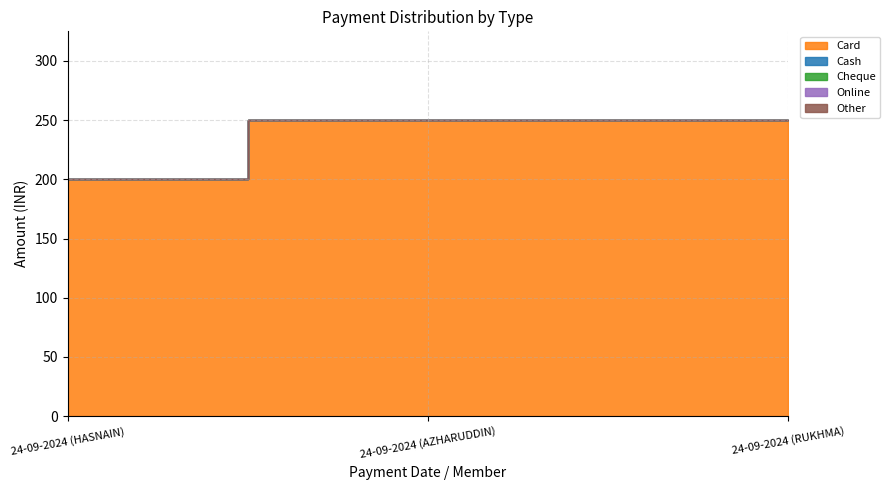

What position from the left is 24-09-2024 (RUKHMA)?

3